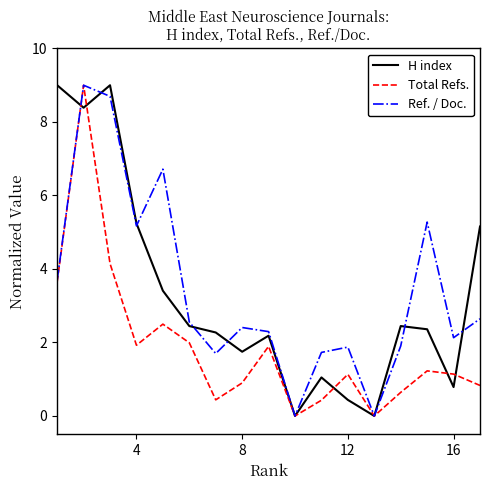

What is the highest value of the Ref. / Doc. series?

9.0